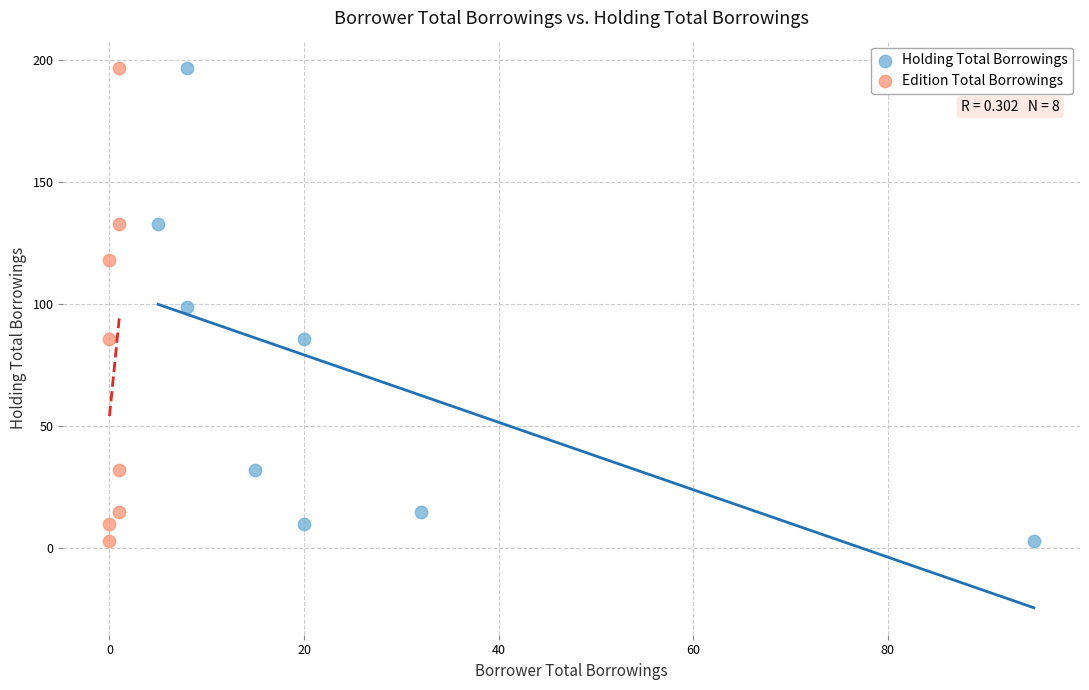

What are all the series names shown in the legend?

Holding Total Borrowings, Edition Total Borrowings